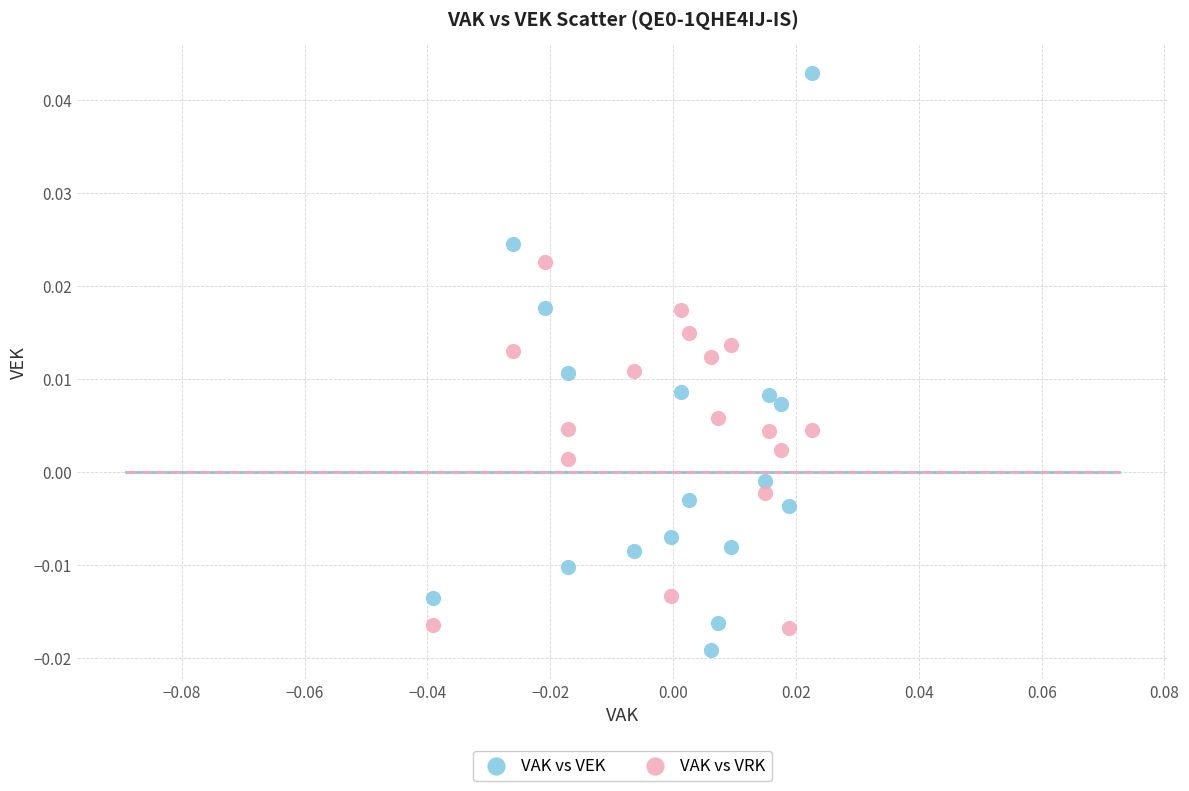

Which series contains the highest Y value?

VAK vs VEK